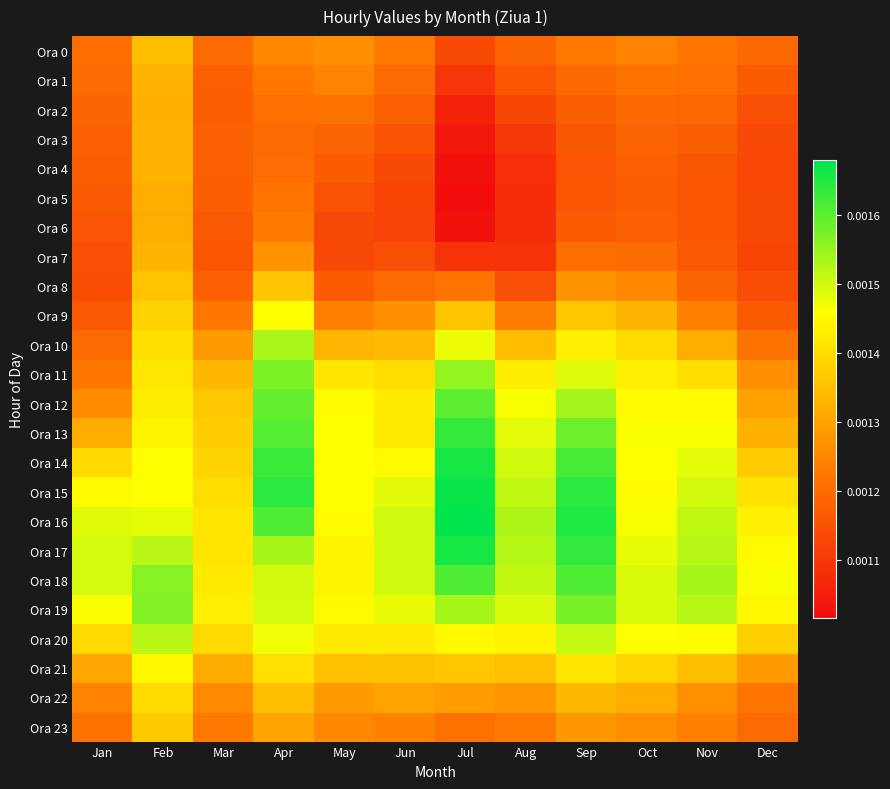

Which series has the largest total across all categories?

Ora 16